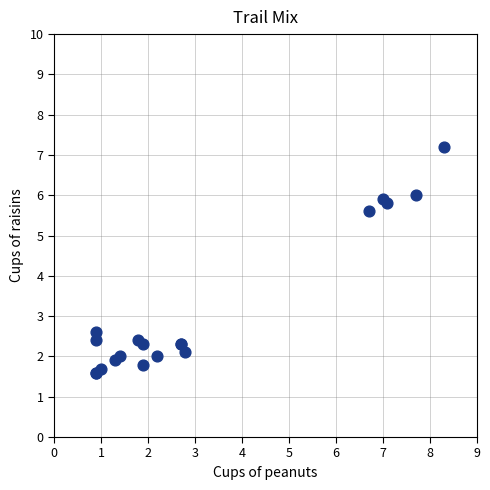

What Y value in the scatter plot is closest to 4?

2.6